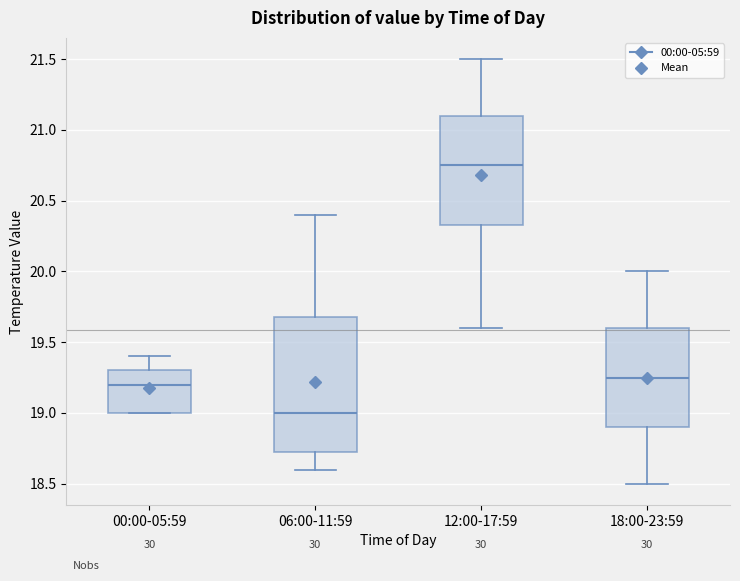

Which box has the lowest median line?

06:00-11:59